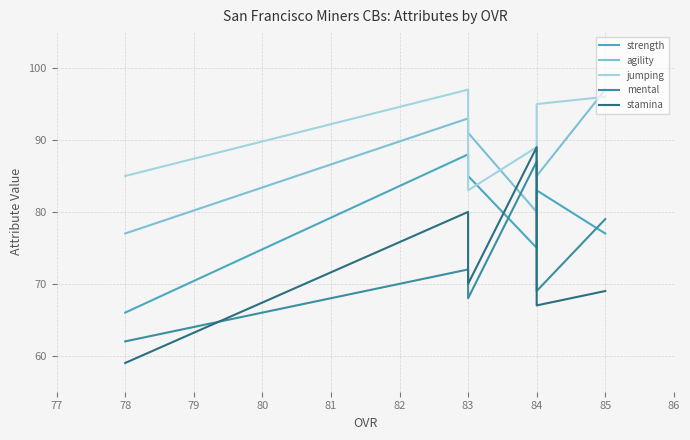

True or false: strength and stamina cross at least once.

True